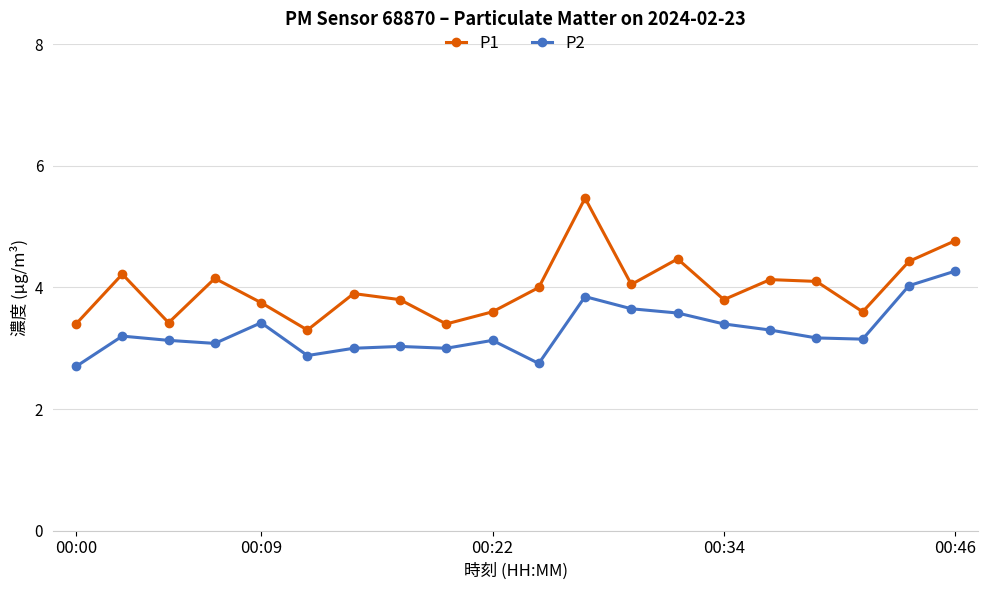

Rank the series by their maximum value, from lowest to highest.

P2, P1